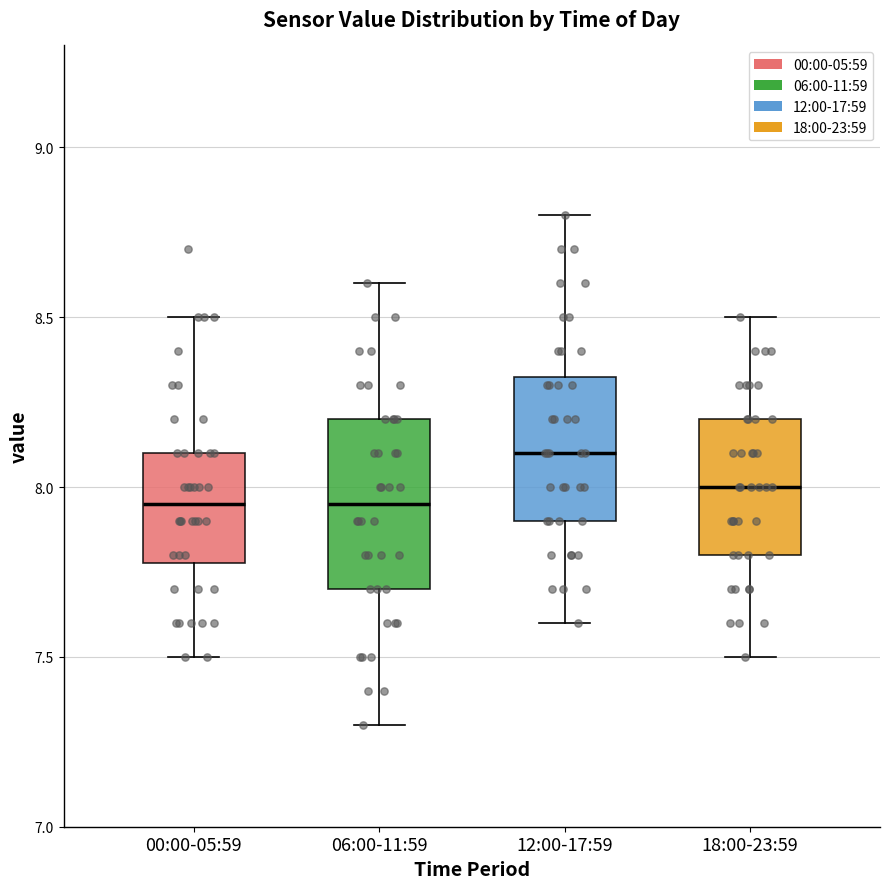

Comparing the boxes themselves (not the whiskers), which one is the tallest?

06:00-11:59